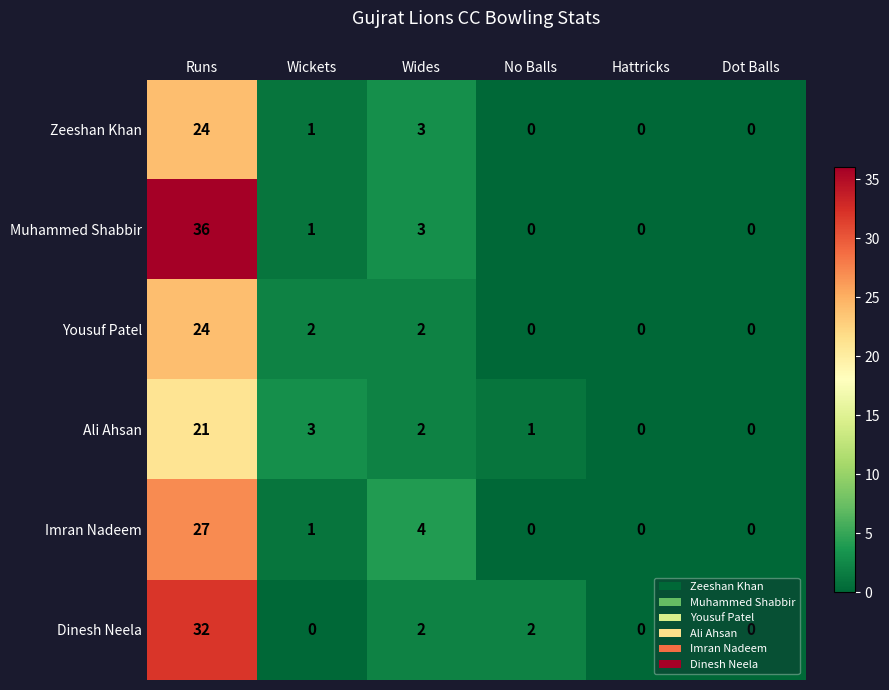

Which series has the widest spread of values?

Muhammed Shabbir